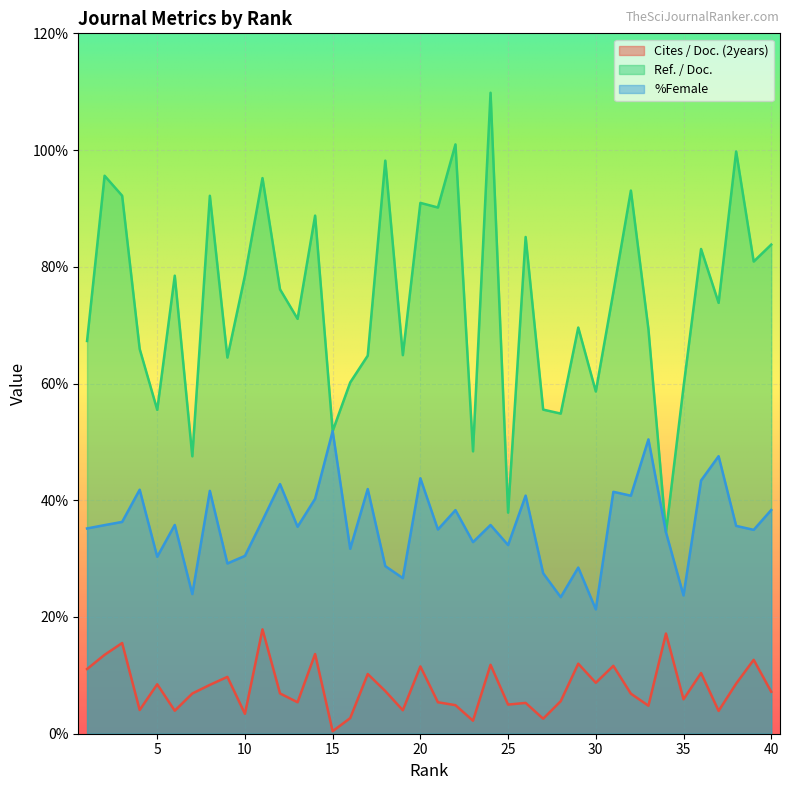

At which category does the chart reach its peak across all series?

24